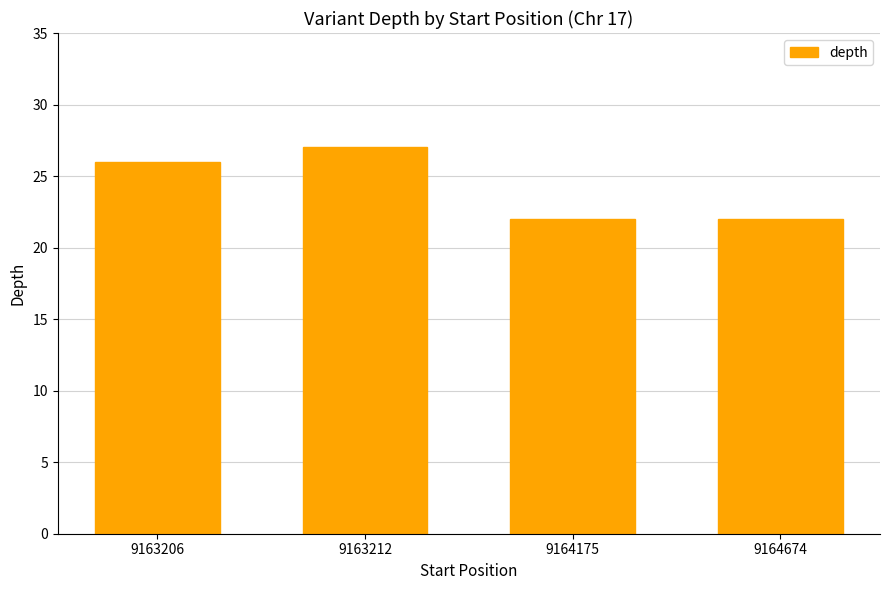

True or false: the data shows 46 at 9163212.

False